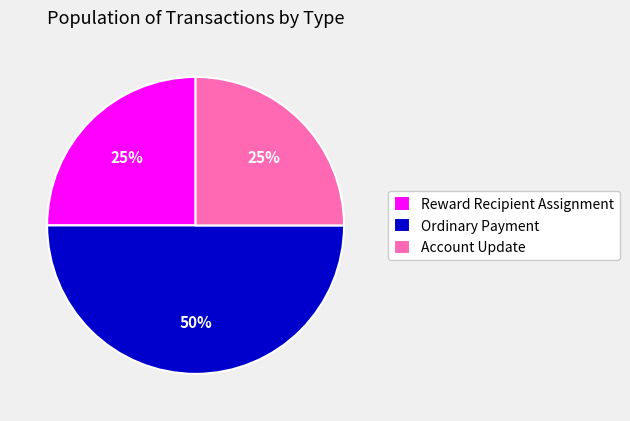

What percentage is the Account Update slice, to the nearest percent?

25%